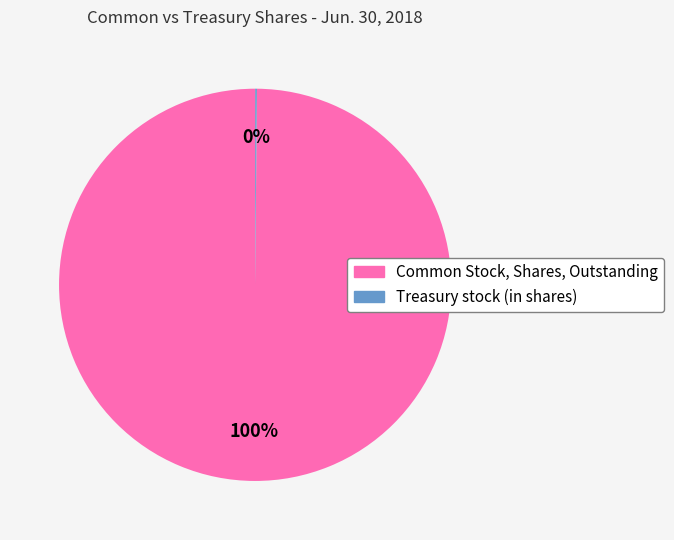

To the nearest percent, what is the difference between the largest and smallest slice percentages?

100%